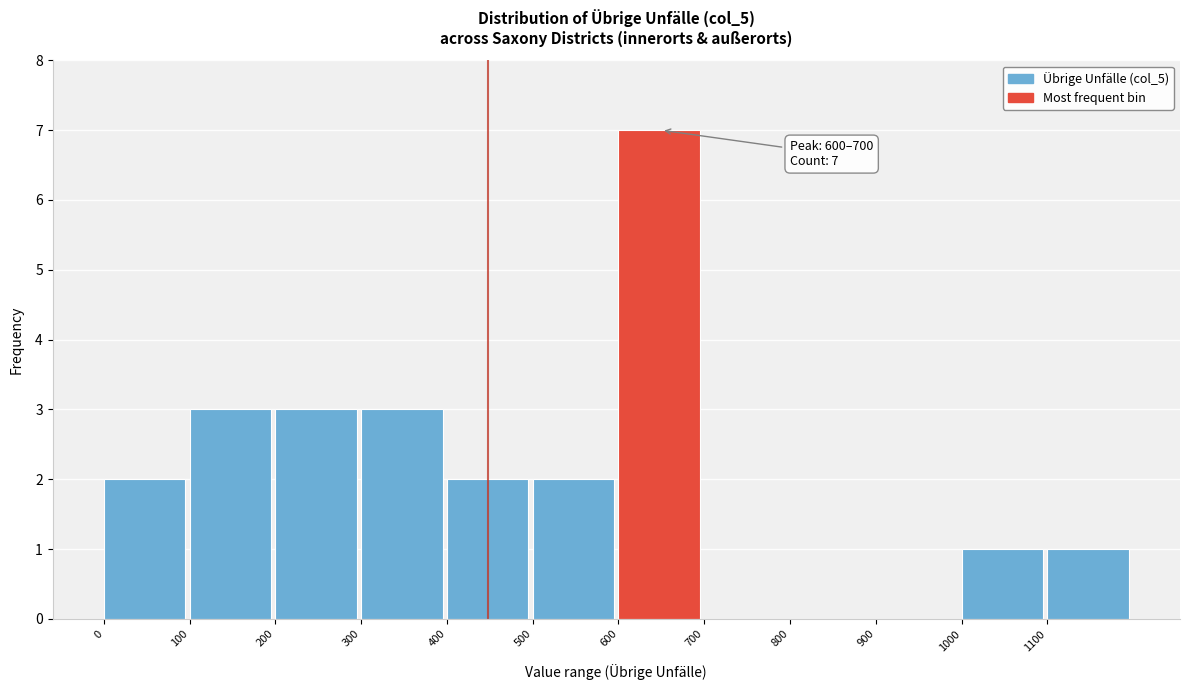

Which range on the x-axis has the tallest bar?

600 to 700